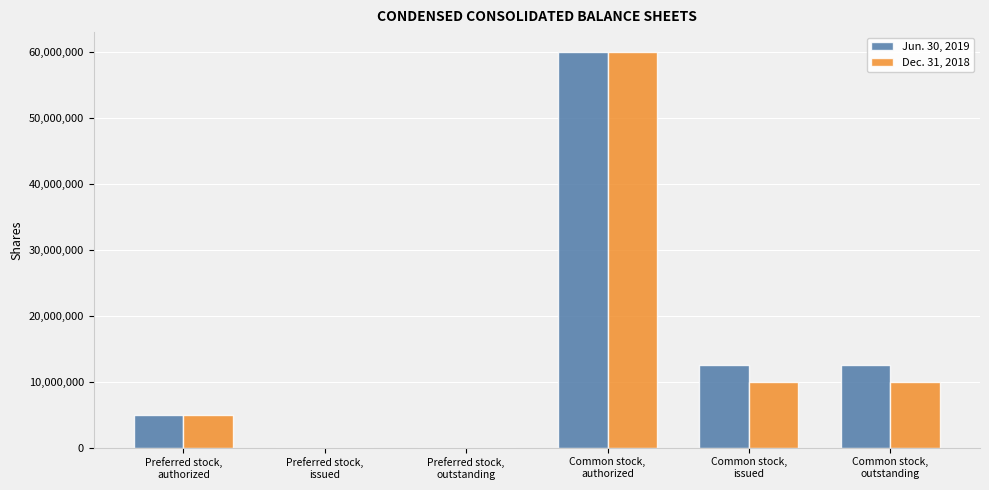

Between Preferred stock,
issued and Common stock,
issued, which series saw the biggest shift?

Jun. 30, 2019